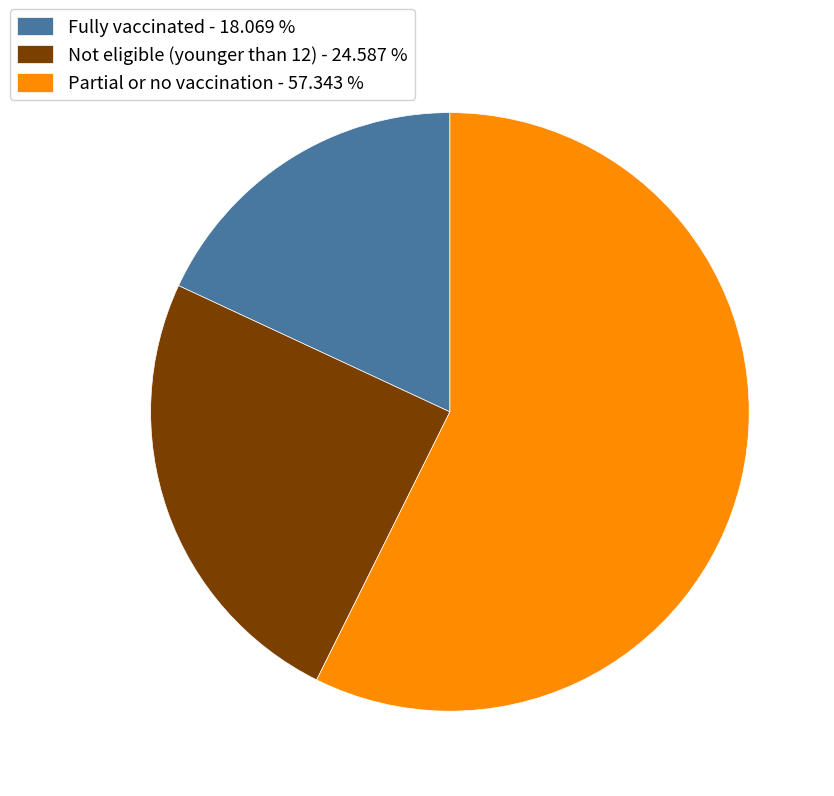

Which has a higher value, Partial or no vaccination or Fully vaccinated?

Partial or no vaccination